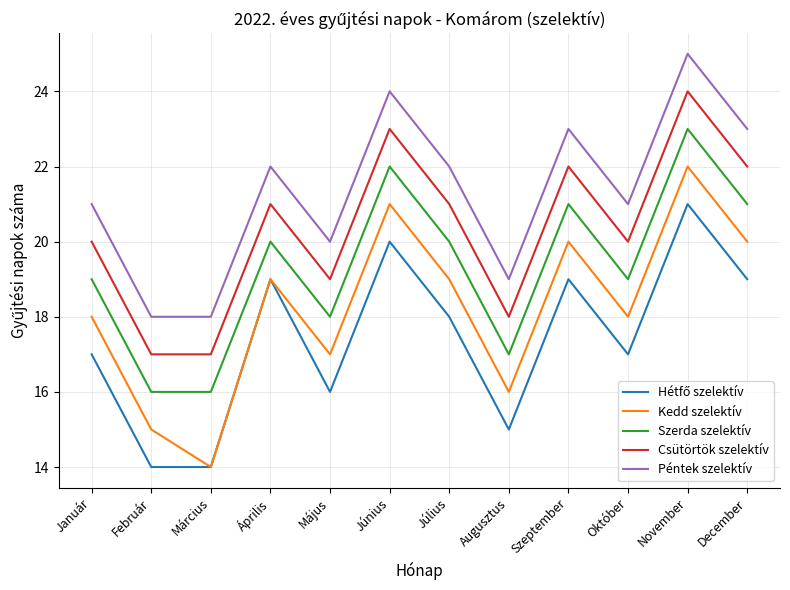

Which series has the largest total across all categories?

Péntek szelektív